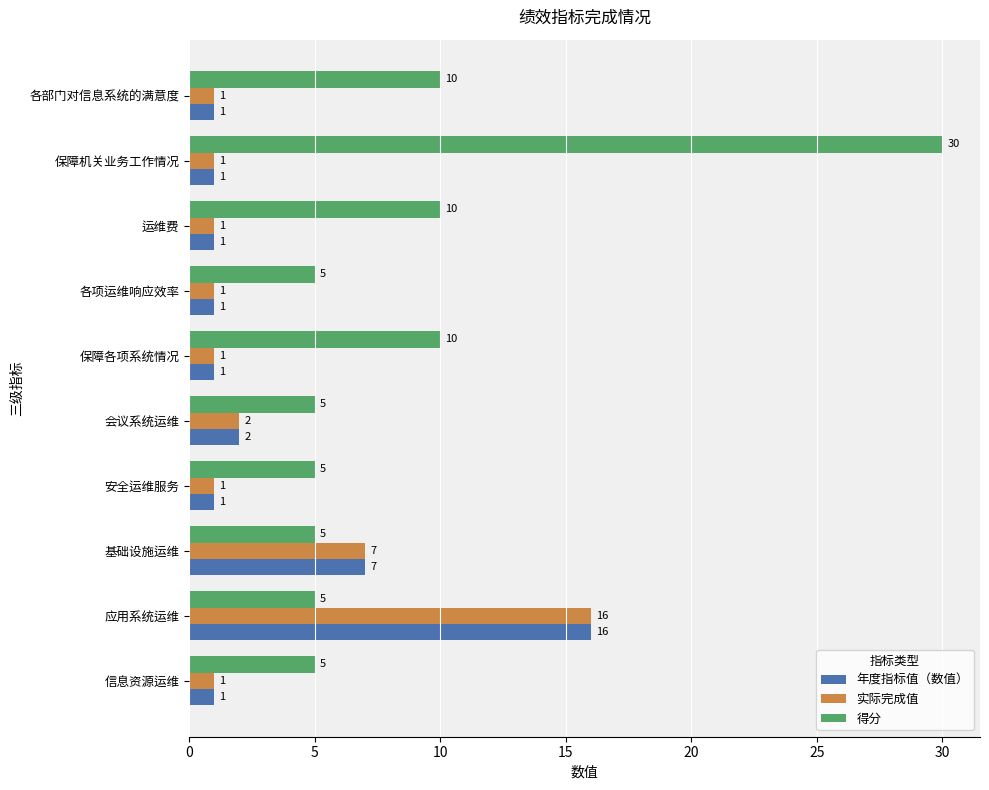

How many data points in 得分 are above 5?

4